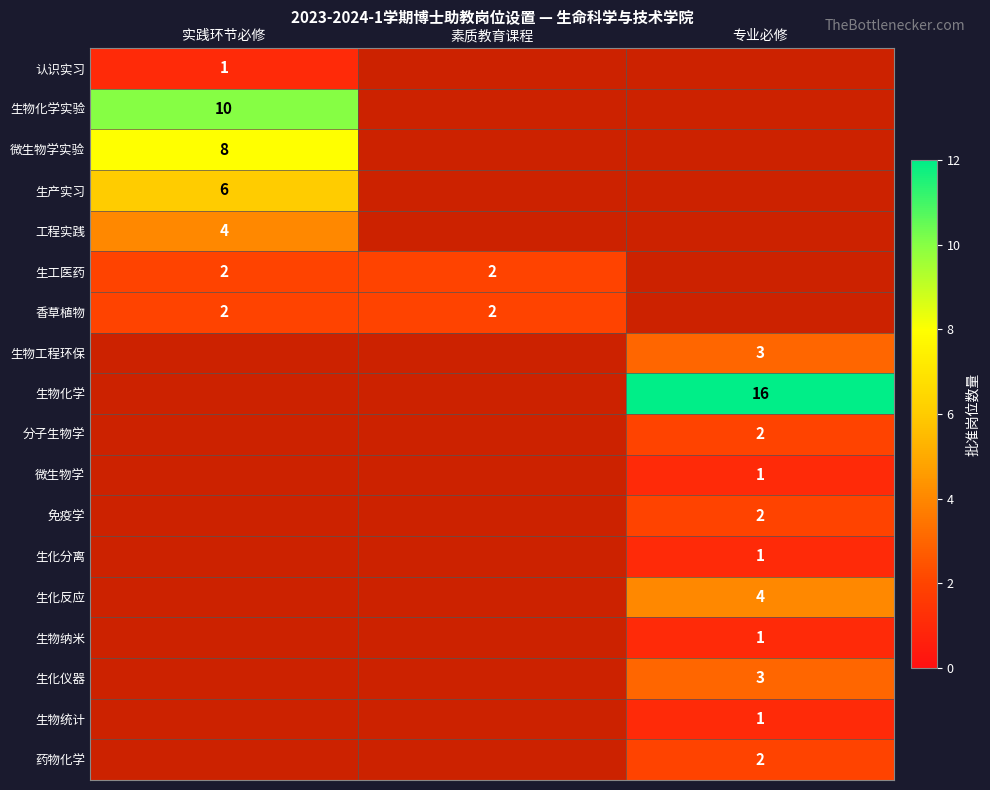

True or false: 生物纳米 has a value of 1 at 专业必修.

True